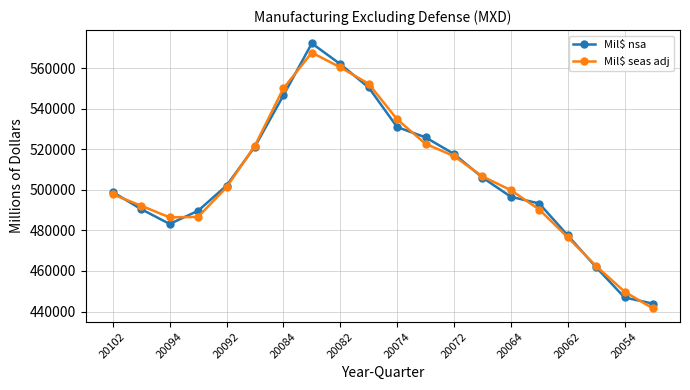

What is the value of the Mil$ nsa point at the 13th from the left?

517692